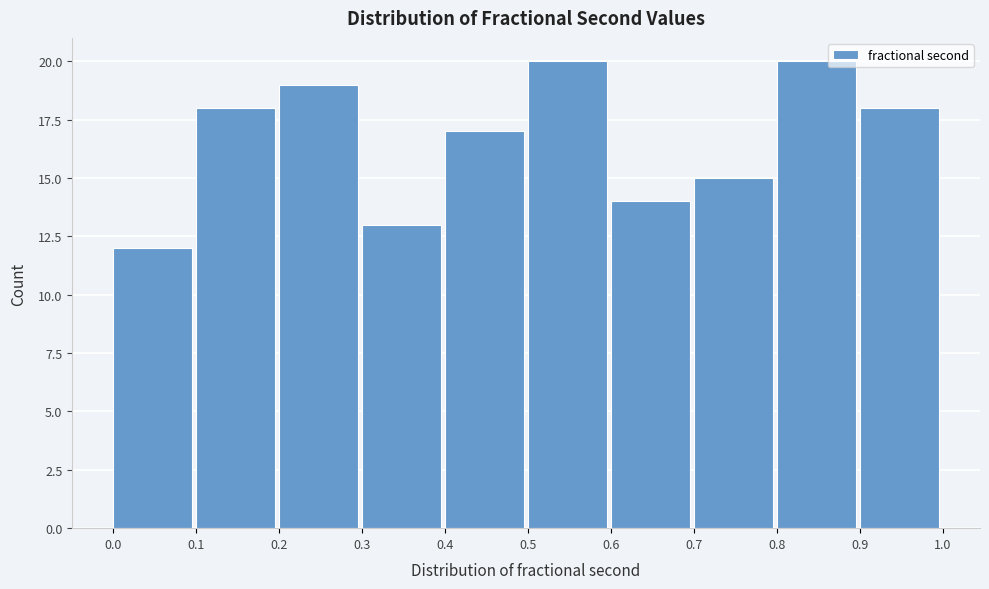

Reading left to right, transcribe this chart: for each bar, give the range it covers on the x-axis and its height. The values are not printed on the chart, so give them approximately, as read against the axis.

0.0 to 0.1: 12
0.1 to 0.2: 18
0.2 to 0.3: 19
0.3 to 0.4: 13
0.4 to 0.5: 17
0.5 to 0.6: 20
0.6 to 0.7: 14
0.7 to 0.8: 15
0.8 to 0.9: 20
0.9 to 1.0: 18